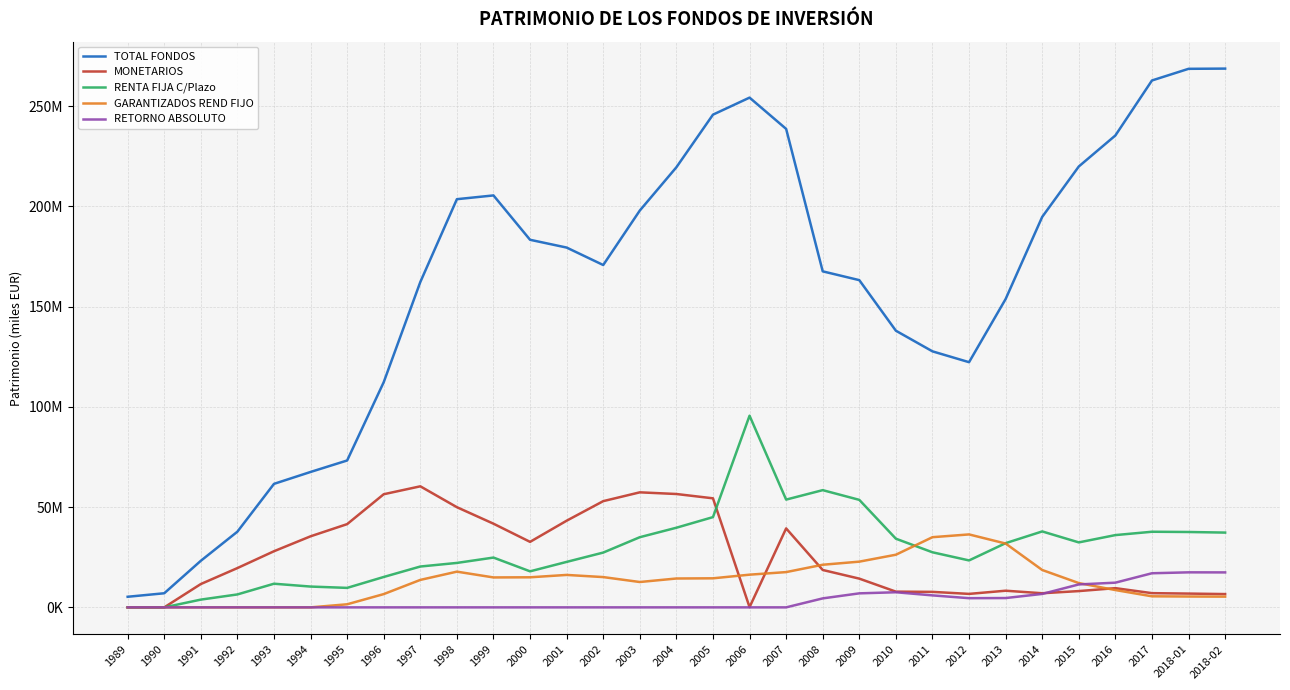

True or false: TOTAL FONDOS and RENTA FIJA C/Plazo intersect in this chart.

False